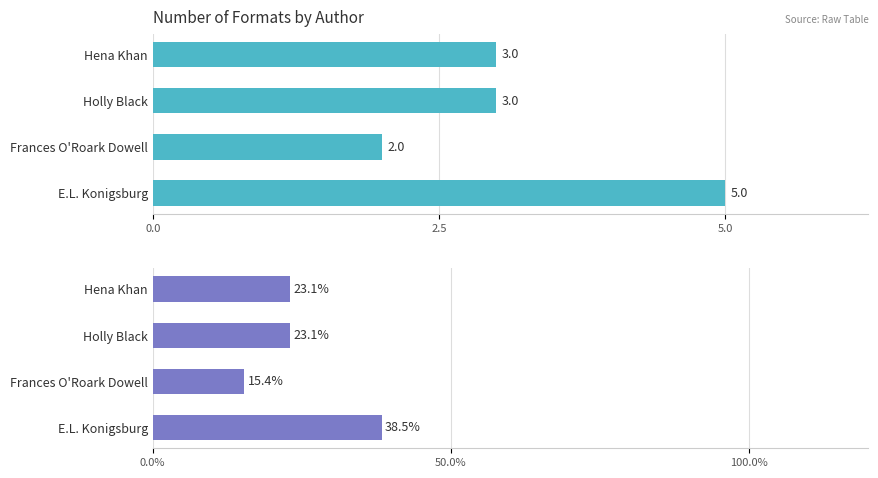

Are the bars horizontal?

Yes